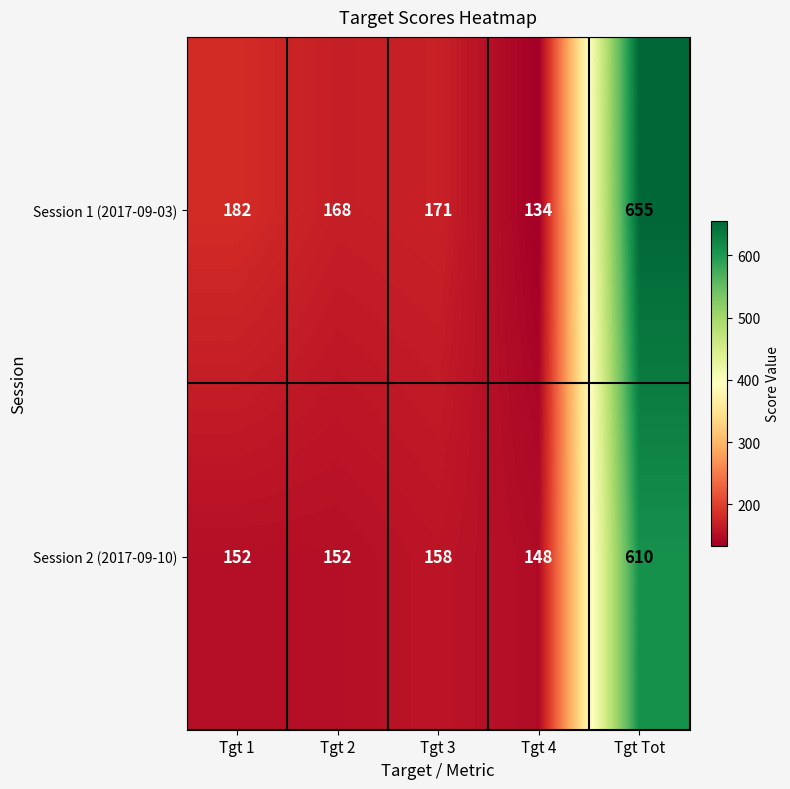

What is the highest value of the Session 2 (2017-09-10) series?

610